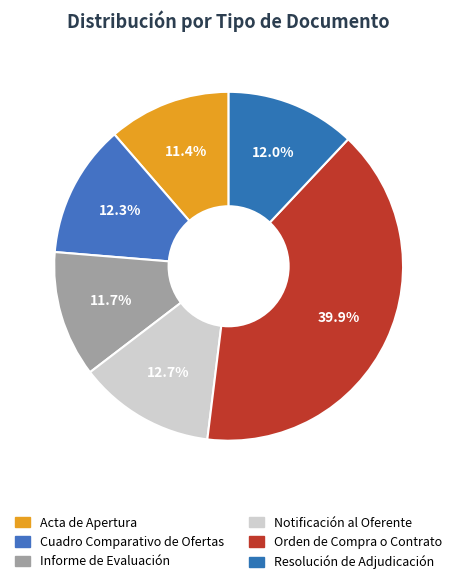

How many slices are in this pie chart?

6